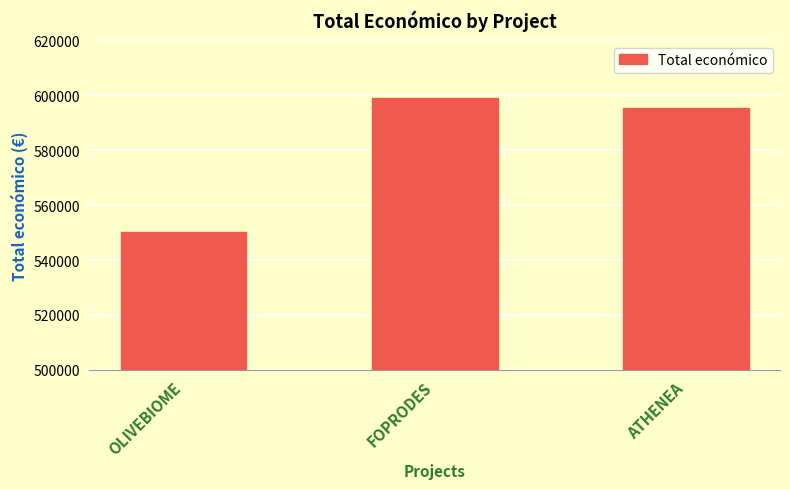

At which label is the value closest to 574661?

ATHENEA